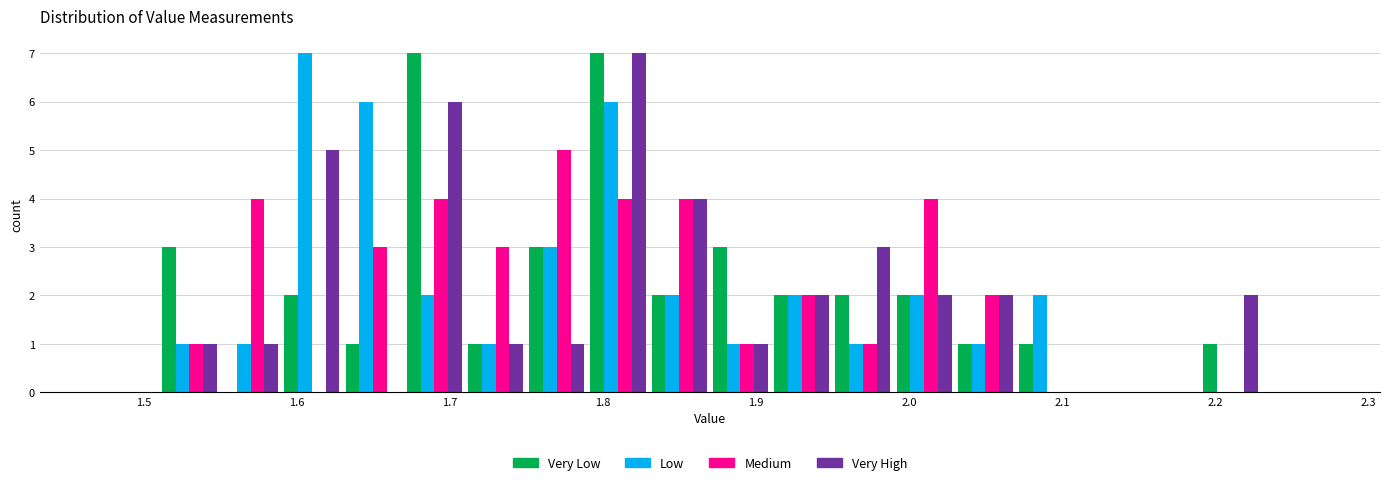

Reading left to right, transcribe this chart: for each range on the x-axis, give the height of each series' bar. The values are not printed on the chart, so give them approximately, as read against the axis.

1.47 to 1.51: Very Low=0	Low=0	Medium=0	Very High=0
1.51 to 1.55: Very Low=3	Low=1	Medium=1	Very High=1
1.55 to 1.59: Very Low=0	Low=1	Medium=4	Very High=1
1.59 to 1.63: Very Low=2	Low=7	Medium=0	Very High=5
1.63 to 1.67: Very Low=1	Low=6	Medium=3	Very High=0
1.67 to 1.71: Very Low=7	Low=2	Medium=4	Very High=6
1.71 to 1.75: Very Low=1	Low=1	Medium=3	Very High=1
1.75 to 1.79: Very Low=3	Low=3	Medium=5	Very High=1
1.79 to 1.83: Very Low=7	Low=6	Medium=4	Very High=7
1.83 to 1.87: Very Low=2	Low=2	Medium=4	Very High=4
1.87 to 1.91: Very Low=3	Low=1	Medium=1	Very High=1
1.91 to 1.95: Very Low=2	Low=2	Medium=2	Very High=2
1.95 to 1.99: Very Low=2	Low=1	Medium=1	Very High=3
1.99 to 2.03: Very Low=2	Low=2	Medium=4	Very High=2
2.03 to 2.07: Very Low=1	Low=1	Medium=2	Very High=2
2.07 to 2.11: Very Low=1	Low=2	Medium=0	Very High=0
2.11 to 2.15: Very Low=0	Low=0	Medium=0	Very High=0
2.15 to 2.19: Very Low=0	Low=0	Medium=0	Very High=0
2.19 to 2.23: Very Low=1	Low=0	Medium=0	Very High=2
2.23 to 2.27: Very Low=0	Low=0	Medium=0	Very High=0